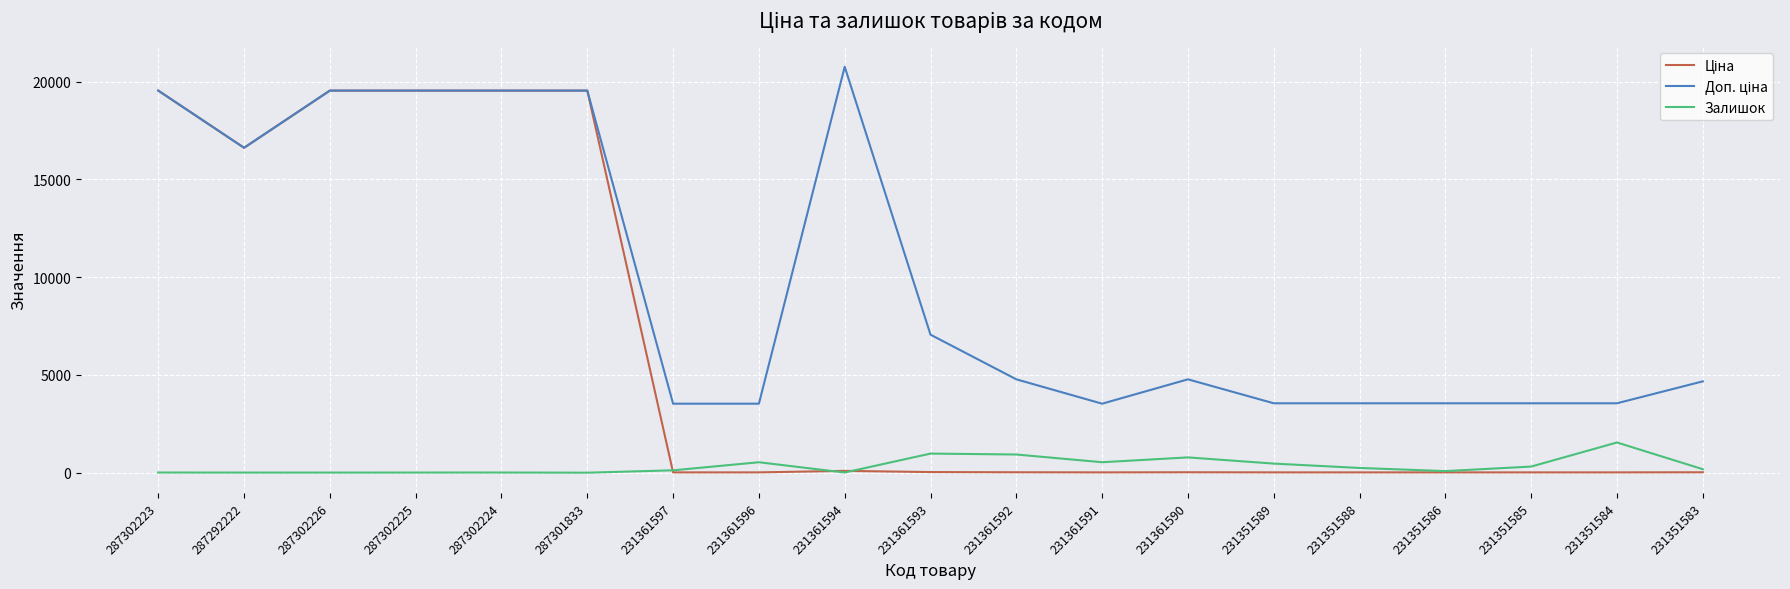

What is the greatest value displayed?

20760.8